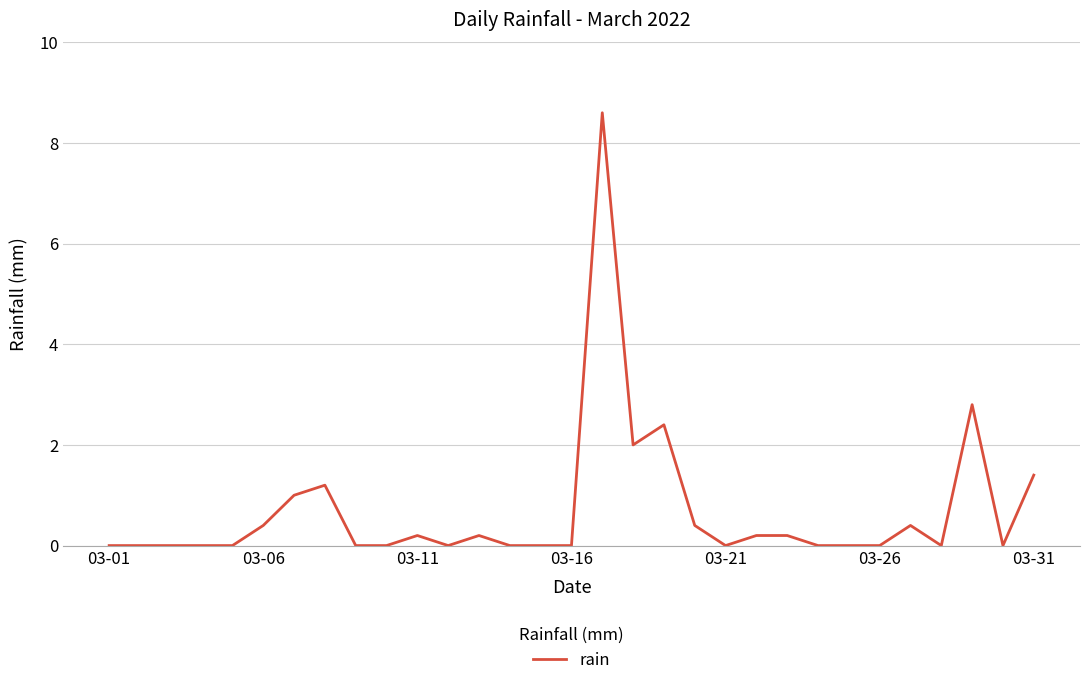

What is the difference between the maximum and minimum values?

8.6